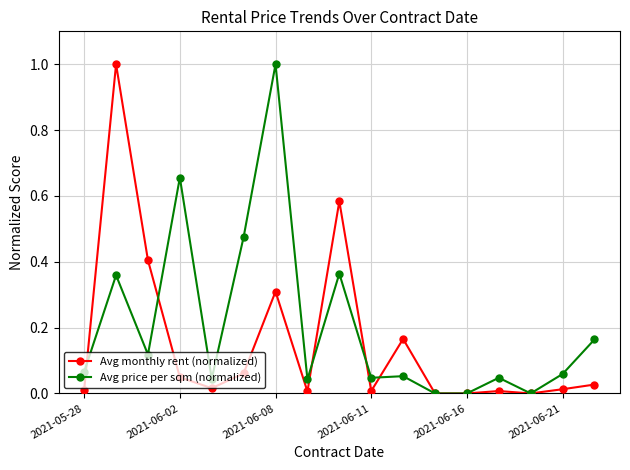

What is the maximum value for Avg monthly rent (normalized)?

1.0